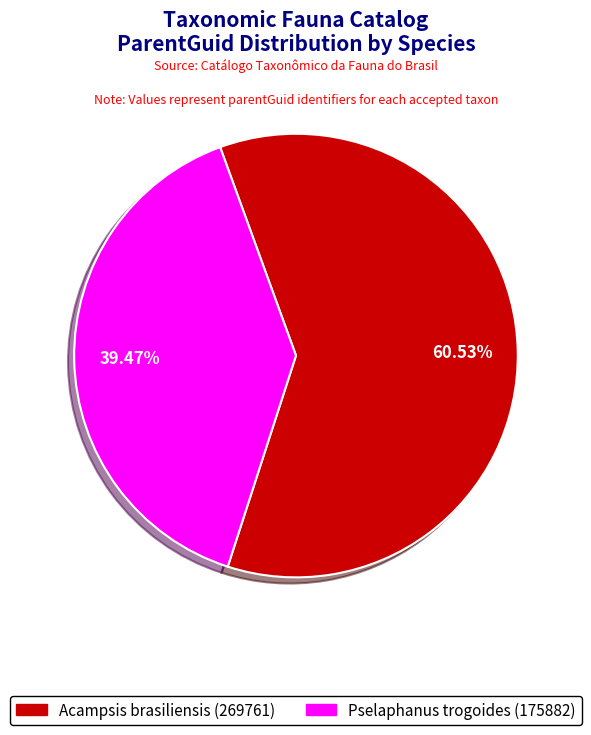

How many segments does this pie chart have?

2